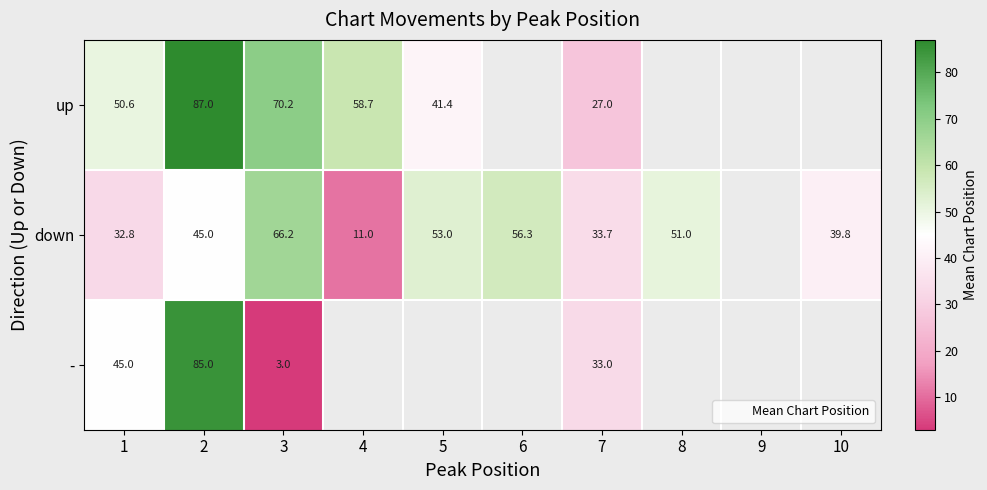

The value of down at 5 is 53.0. True or false?

True